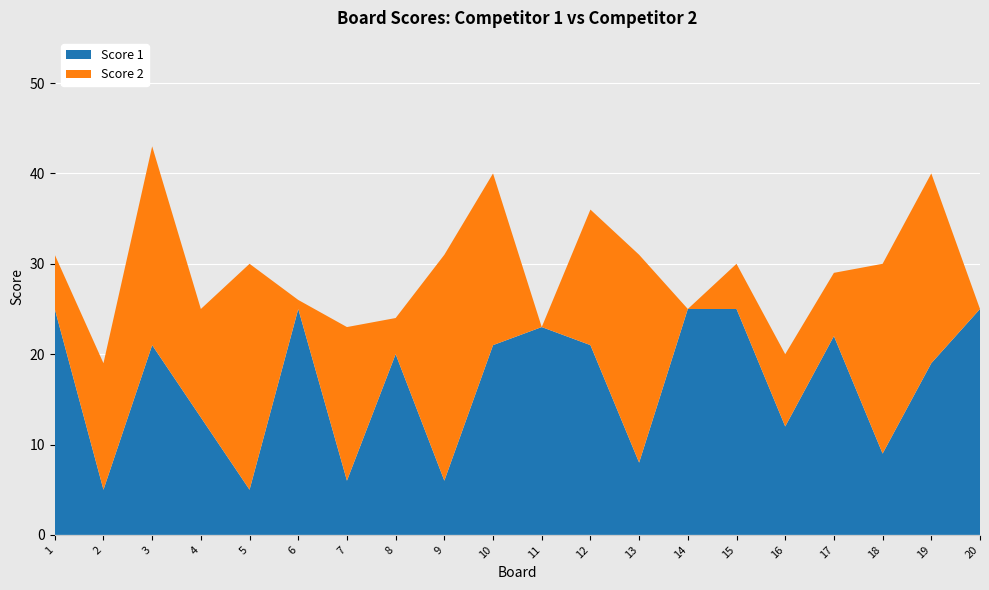

Reading left to right, transcribe all the data shown in this chart.

Score 1: 25	5	21	13	5	25	6	20	6	21	23	21	8	25	25	12	22	9	19	25
Score 2: 6	14	22	12	25	1	17	4	25	19	0	15	23	0	5	8	7	21	21	0